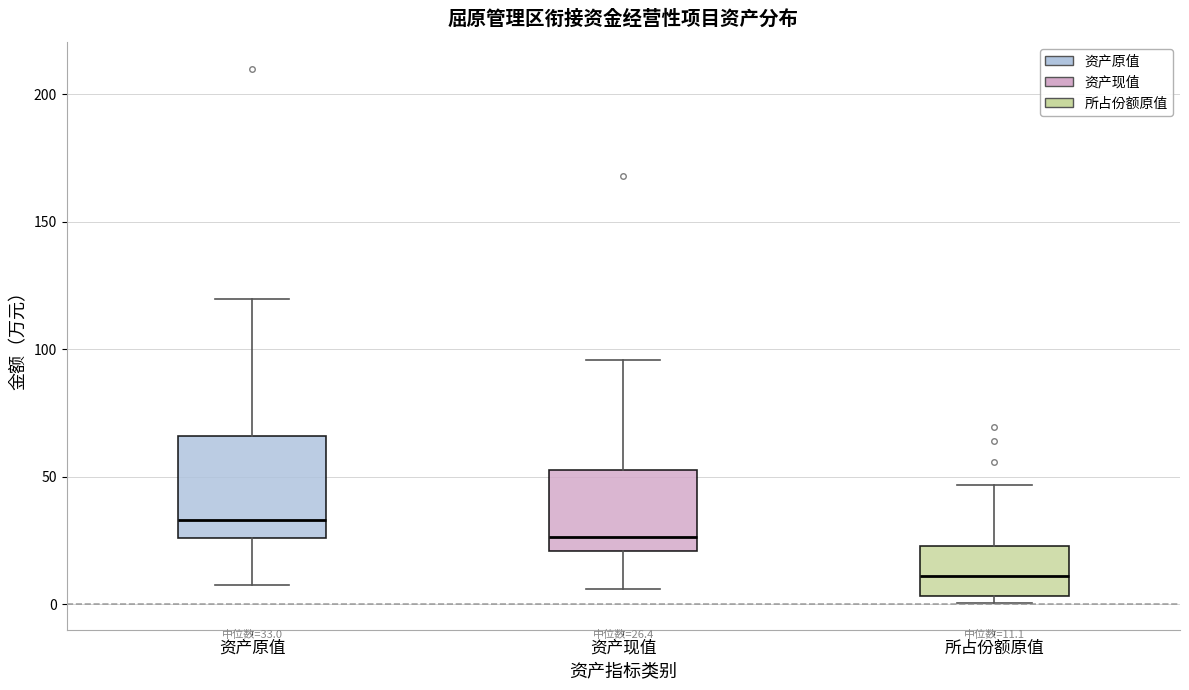

Comparing the boxes themselves (not the whiskers), which one is the tallest?

资产原值